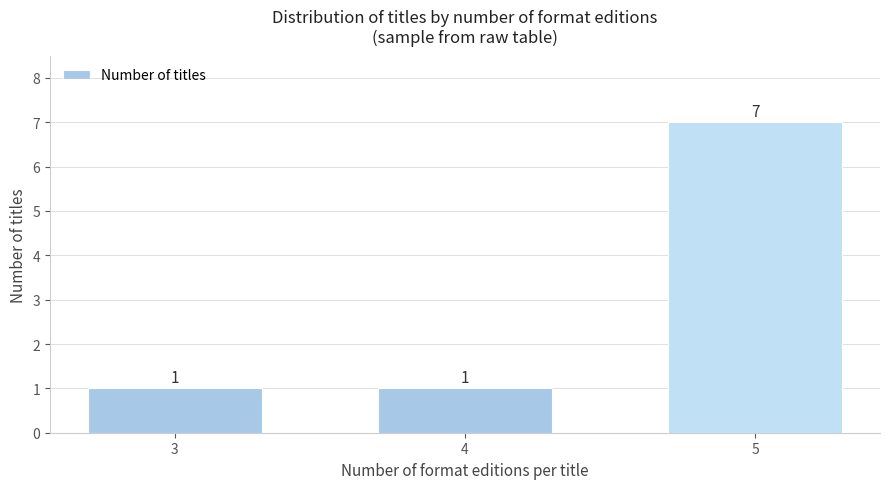

Reading right to left, extract all data points from this chart.

5=7	4=1	3=1